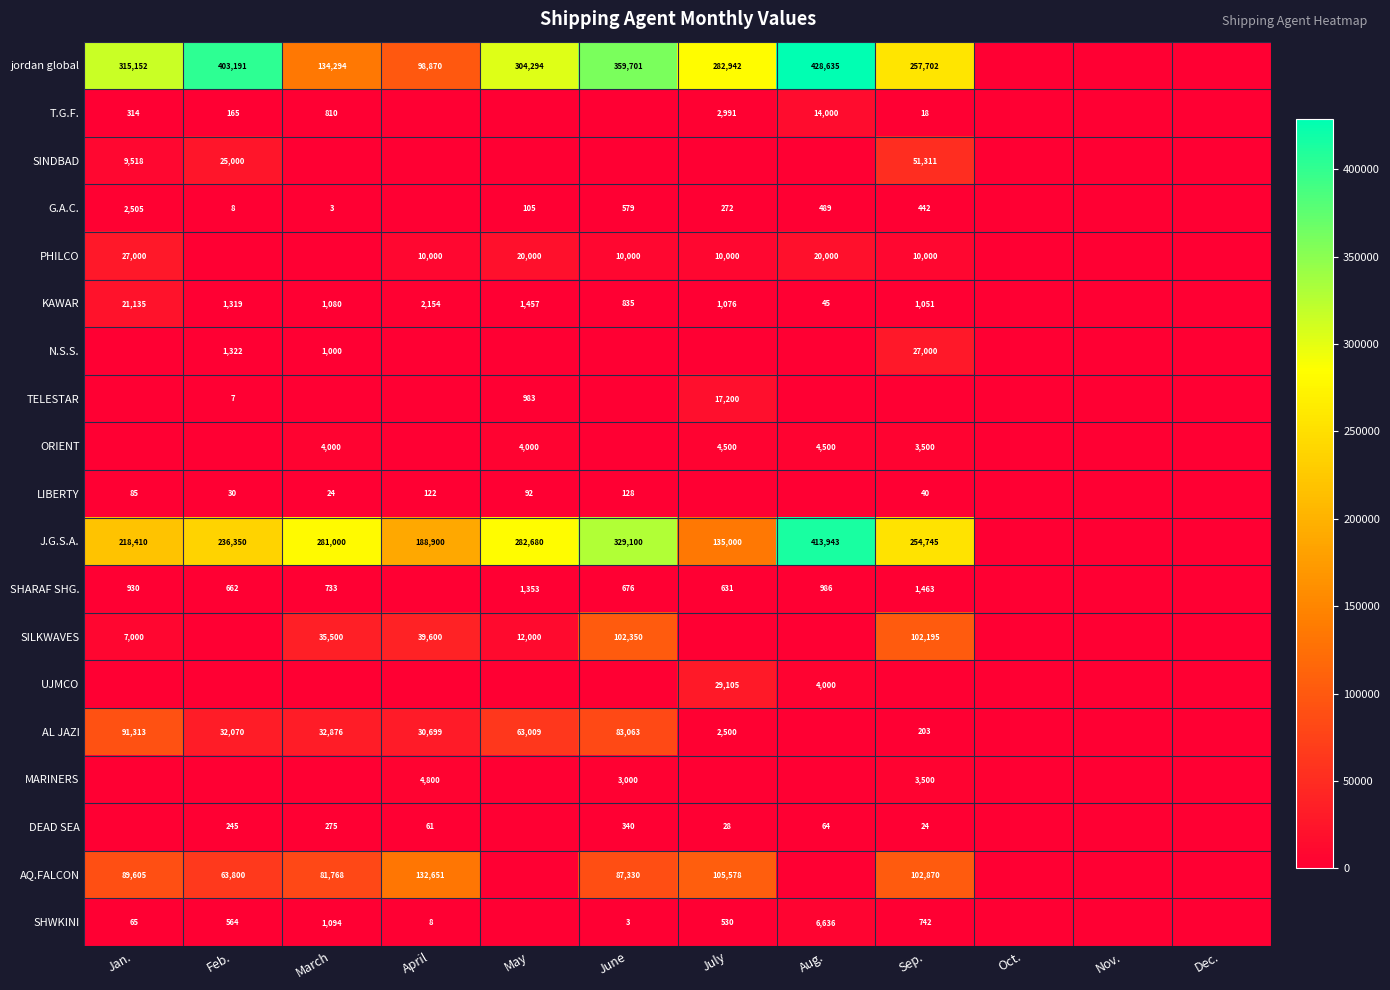

Is the value of AL JAZI at May greater than the value of SILKWAVES at Sep.?

No